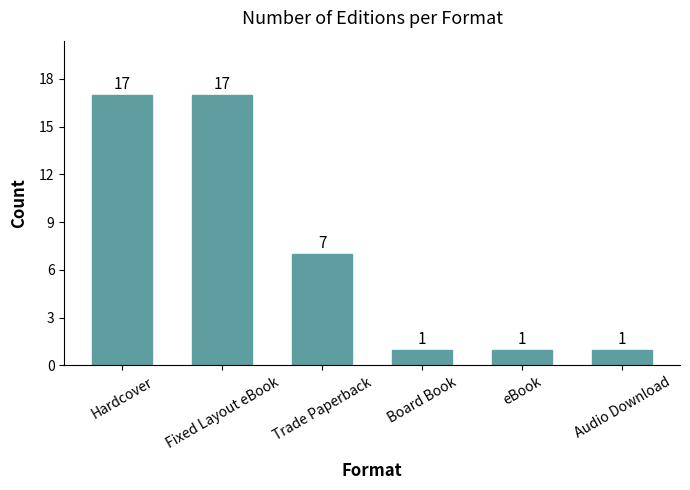

Are the bars grouped side by side (vs. stacked)?

No